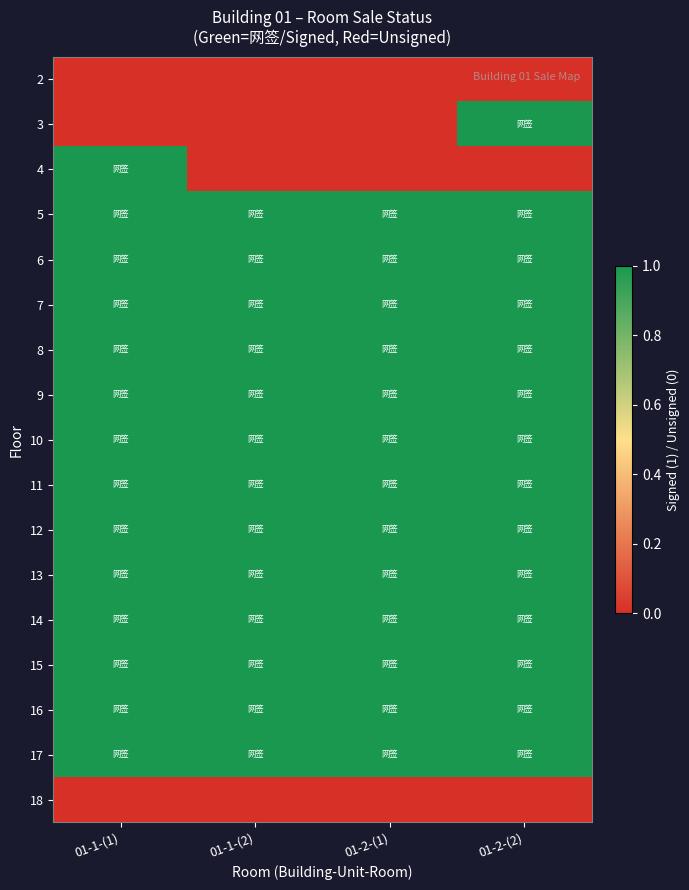

Reading left to right, what are all the values shown in this chart?

2: 01-1-(1)=0	01-1-(2)=0	01-2-(1)=0	01-2-(2)=0
3: 01-1-(1)=0	01-1-(2)=0	01-2-(1)=0	01-2-(2)=1
4: 01-1-(1)=1	01-1-(2)=0	01-2-(1)=0	01-2-(2)=0
5: 01-1-(1)=1	01-1-(2)=1	01-2-(1)=1	01-2-(2)=1
6: 01-1-(1)=1	01-1-(2)=1	01-2-(1)=1	01-2-(2)=1
7: 01-1-(1)=1	01-1-(2)=1	01-2-(1)=1	01-2-(2)=1
8: 01-1-(1)=1	01-1-(2)=1	01-2-(1)=1	01-2-(2)=1
9: 01-1-(1)=1	01-1-(2)=1	01-2-(1)=1	01-2-(2)=1
10: 01-1-(1)=1	01-1-(2)=1	01-2-(1)=1	01-2-(2)=1
11: 01-1-(1)=1	01-1-(2)=1	01-2-(1)=1	01-2-(2)=1
12: 01-1-(1)=1	01-1-(2)=1	01-2-(1)=1	01-2-(2)=1
13: 01-1-(1)=1	01-1-(2)=1	01-2-(1)=1	01-2-(2)=1
14: 01-1-(1)=1	01-1-(2)=1	01-2-(1)=1	01-2-(2)=1
15: 01-1-(1)=1	01-1-(2)=1	01-2-(1)=1	01-2-(2)=1
16: 01-1-(1)=1	01-1-(2)=1	01-2-(1)=1	01-2-(2)=1
17: 01-1-(1)=1	01-1-(2)=1	01-2-(1)=1	01-2-(2)=1
18: 01-1-(1)=0	01-1-(2)=0	01-2-(1)=0	01-2-(2)=0